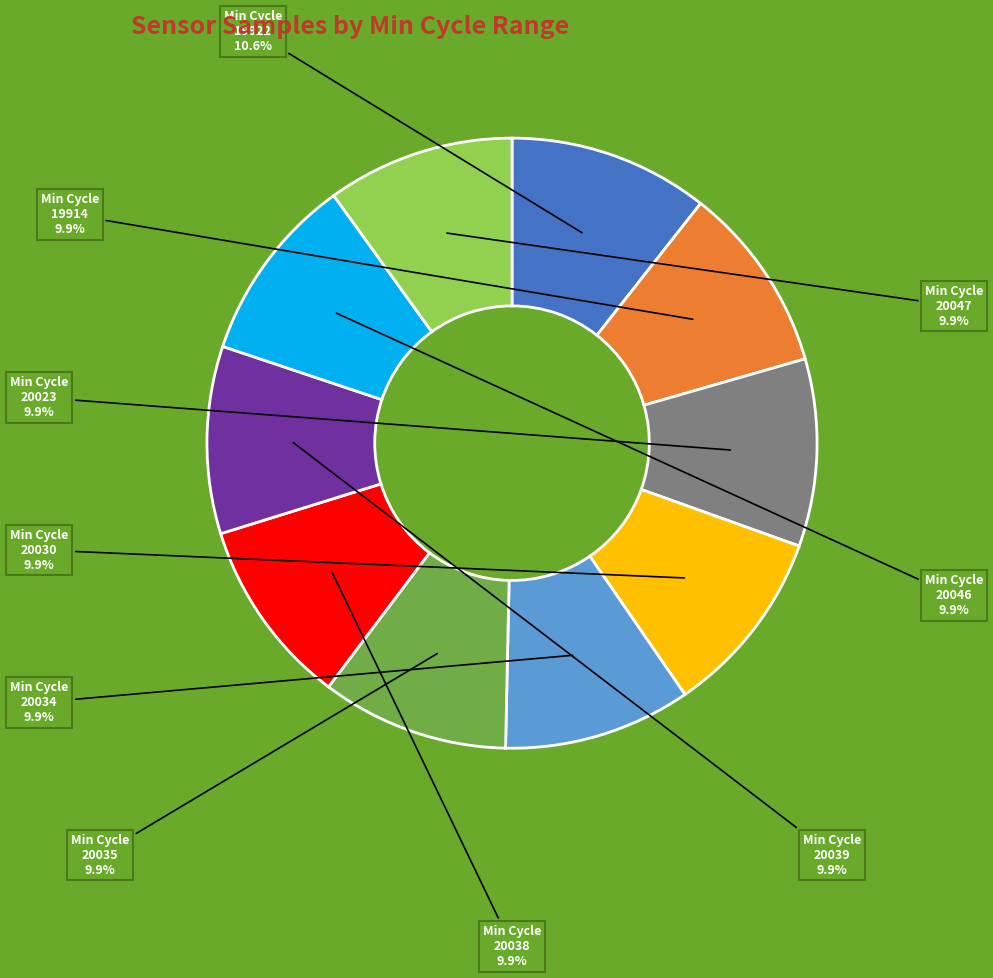

What is the ratio of the value at 19914 to the value at 20035?

1.0